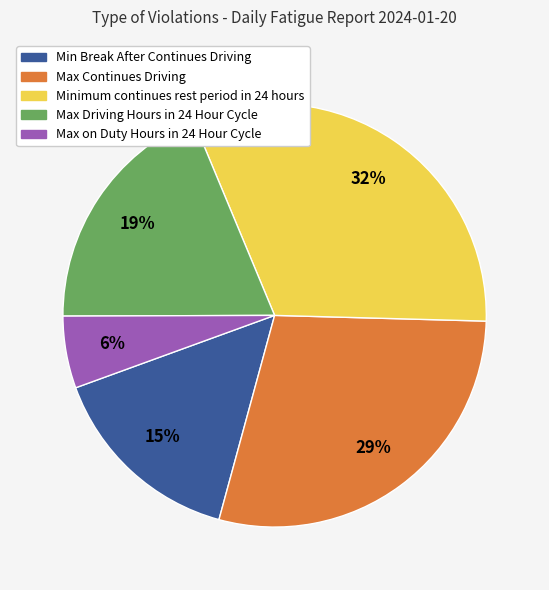

Which has a higher value, Max on Duty Hours in 24 Hour Cycle or Minimum continues rest period in 24 hours?

Minimum continues rest period in 24 hours